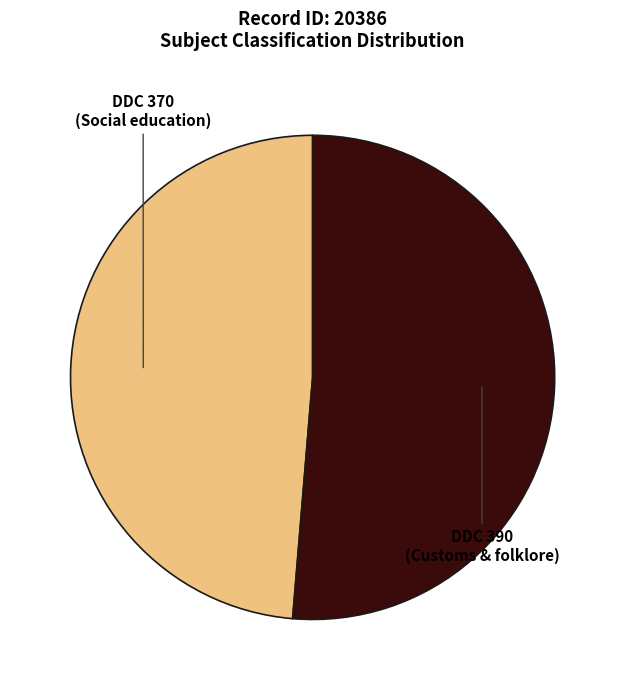

Do DDC 370 and DDC 390 together represent more than half of the pie?

Yes